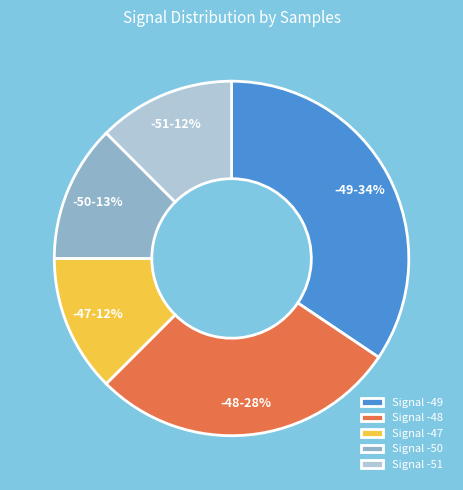

How many segments does this pie chart have?

5